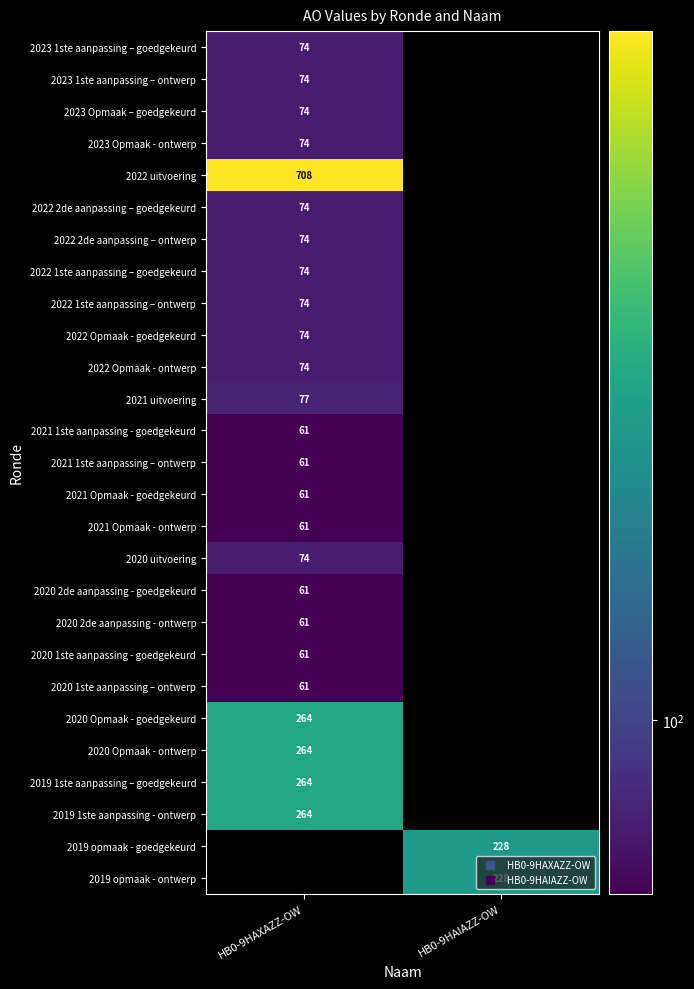

How many series are shown in this chart?

27